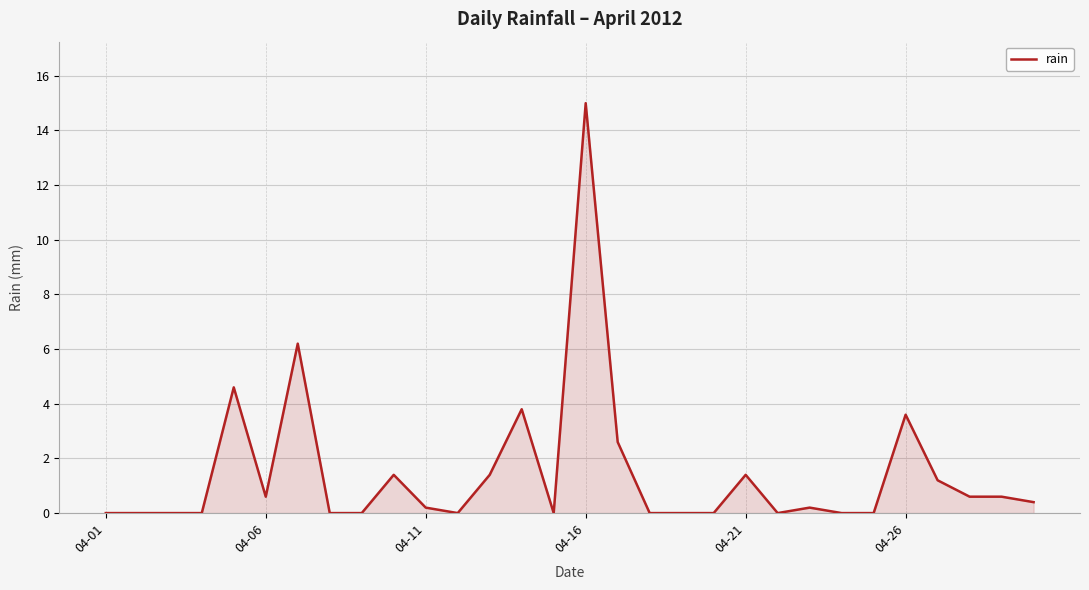

What is the difference between the maximum and minimum values?

15.0